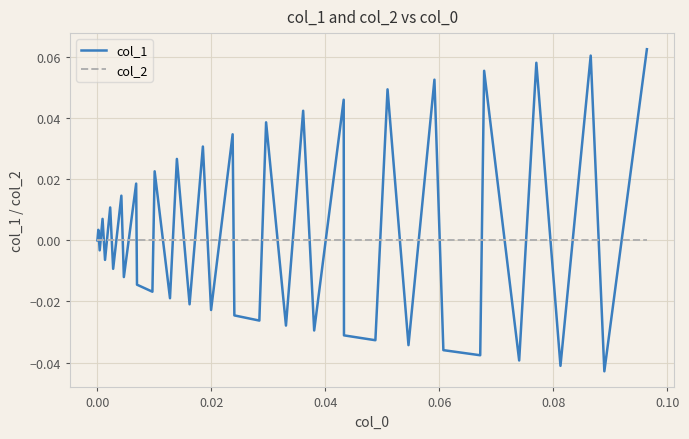

Which series has the largest range (max minus min)?

col_1